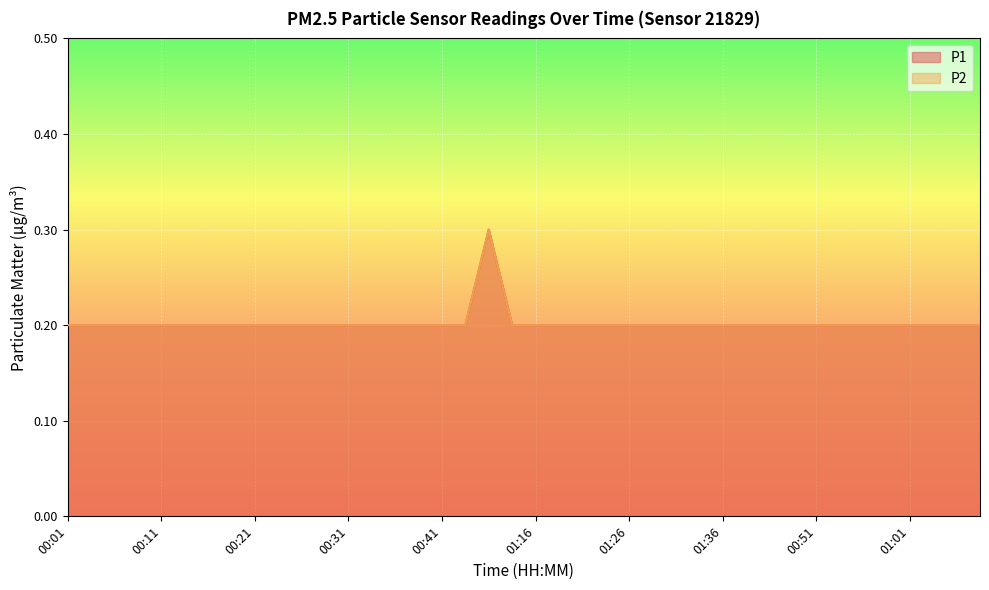

Which series has the largest range (max minus min)?

P1